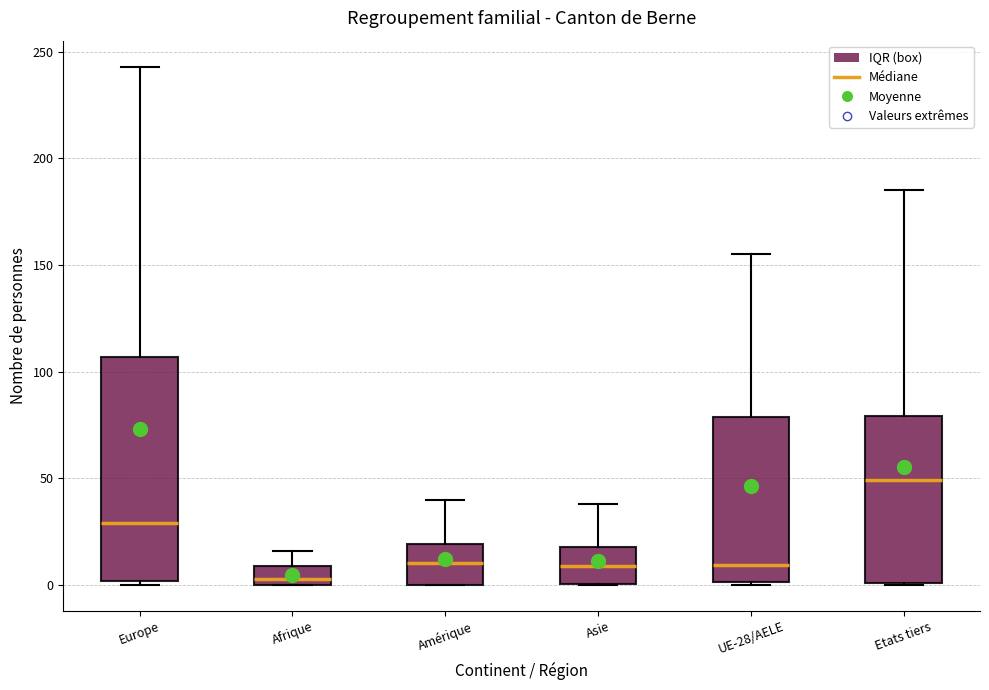

Which box is the tallest, from its lower edge to its upper edge?

Europe